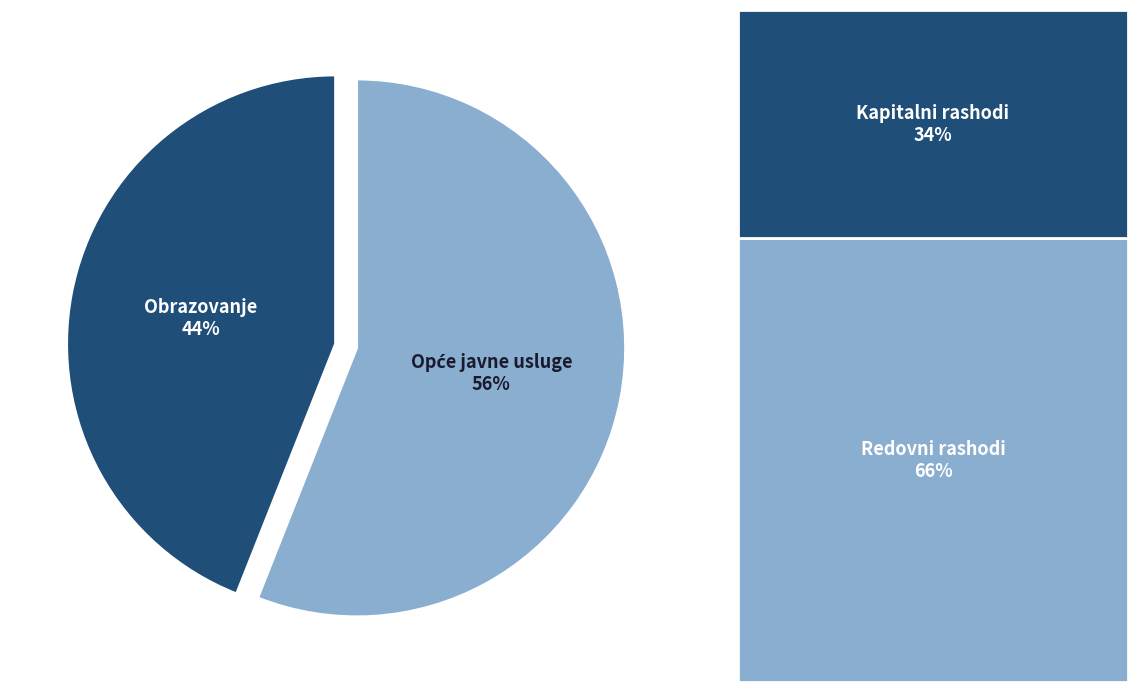

How many segments does this pie chart have?

2